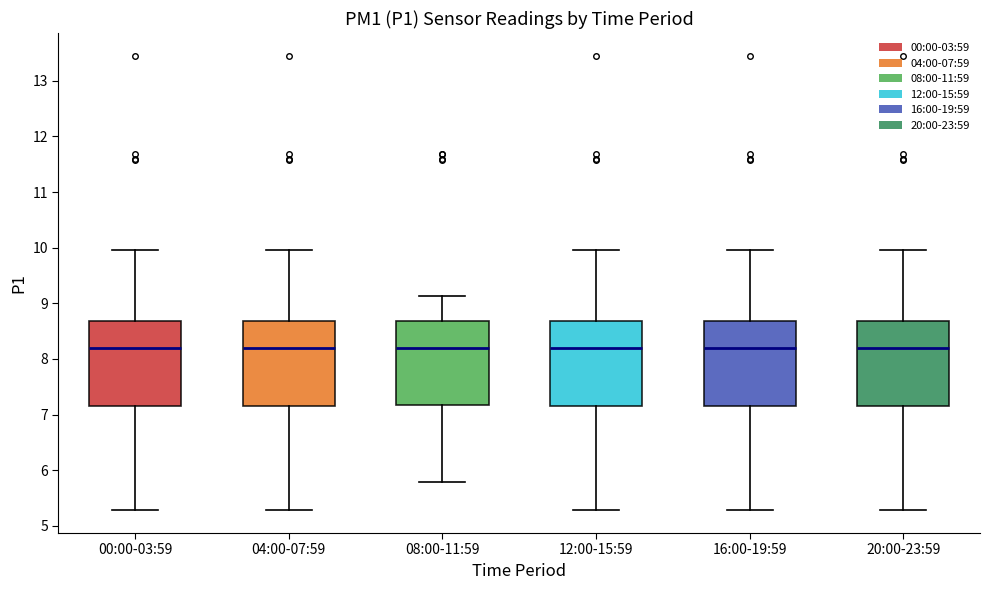

Reading left to right, transcribe this box plot: for each box, give where its median line is, the range the box spans, and where its two whiskers end, as read against the y-axis. The values are not printed on the chart, so give them approximately, as read against the axis.

00:00-03:59: median 8.2, box 7.2 to 8.7, whiskers 5.3 to 10.0
04:00-07:59: median 8.2, box 7.2 to 8.7, whiskers 5.3 to 10.0
08:00-11:59: median 8.2, box 7.2 to 8.7, whiskers 5.8 to 9.1
12:00-15:59: median 8.2, box 7.2 to 8.7, whiskers 5.3 to 10.0
16:00-19:59: median 8.2, box 7.2 to 8.7, whiskers 5.3 to 10.0
20:00-23:59: median 8.2, box 7.2 to 8.7, whiskers 5.3 to 10.0